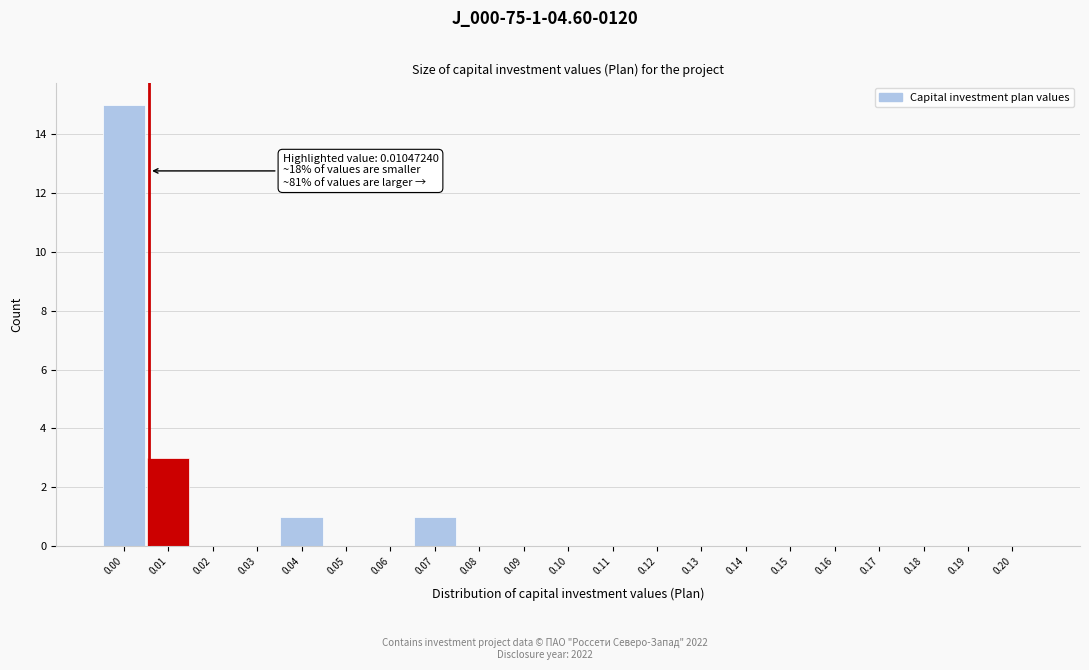

Reading right to left, extract all data points from this chart.

0.20=0	0.19=0	0.18=0	0.17=0	0.16=0	0.15=0	0.14=0	0.13=0	0.12=0	0.11=0	0.10=0	0.09=0	0.08=0	0.07=1	0.06=0	0.05=0	0.04=1	0.03=0	0.02=0	0.01=3	0.00=15